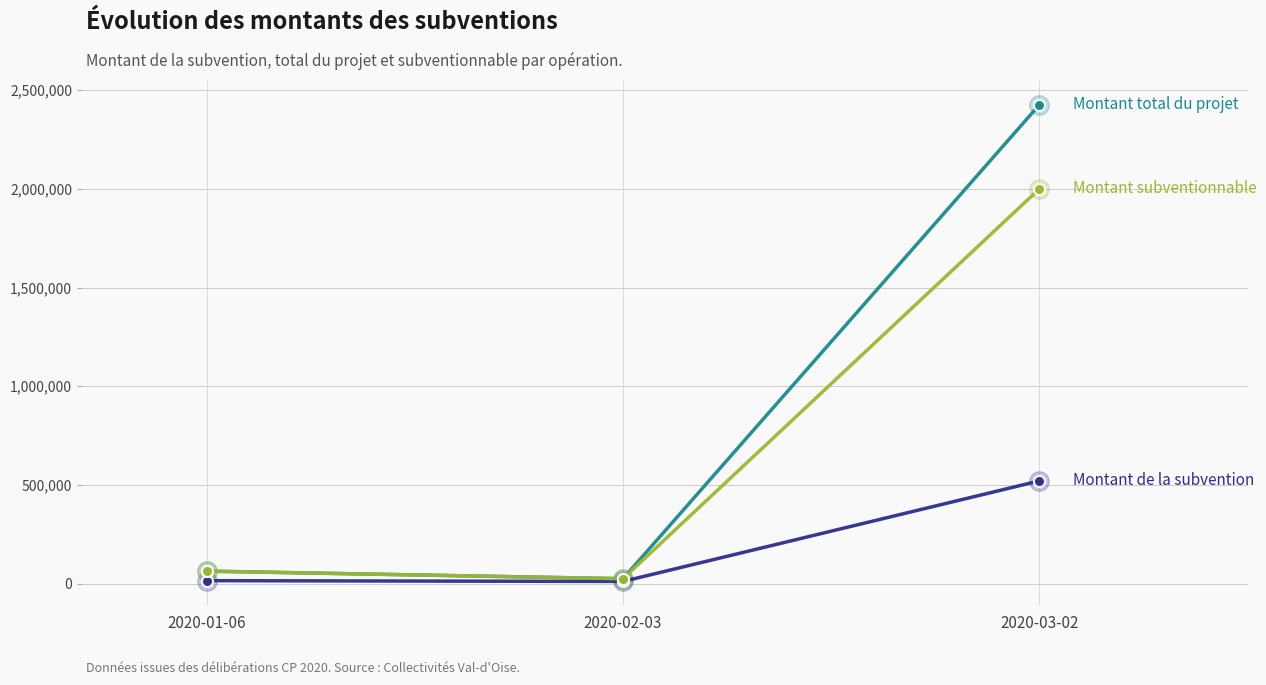

At which category does the chart reach its peak across all series?

2020-03-02